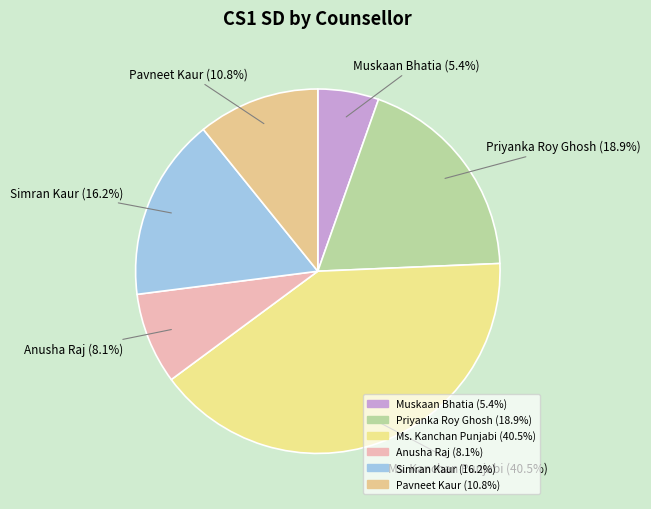

What percentage do Ms. Kanchan Punjabi and Pavneet Kaur together represent?

51.4%